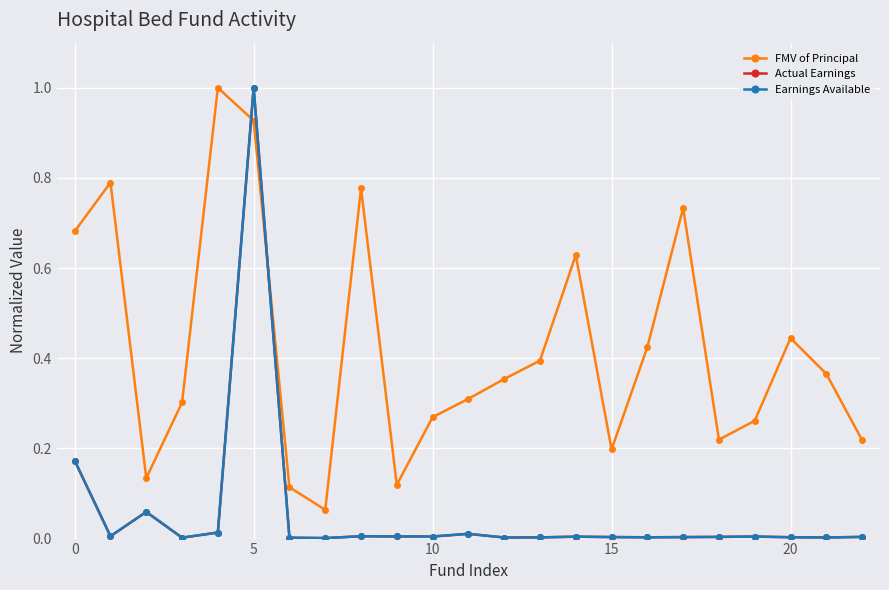

Which category has the highest value in the Actual Earnings series?

5